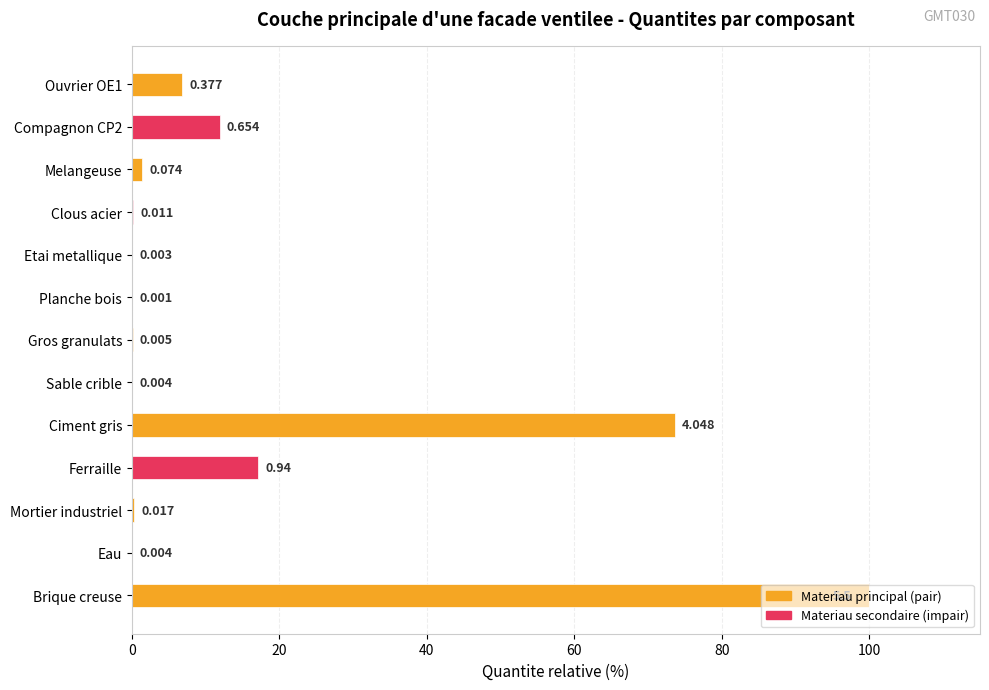

What is the maximum value shown in the chart?

100.0